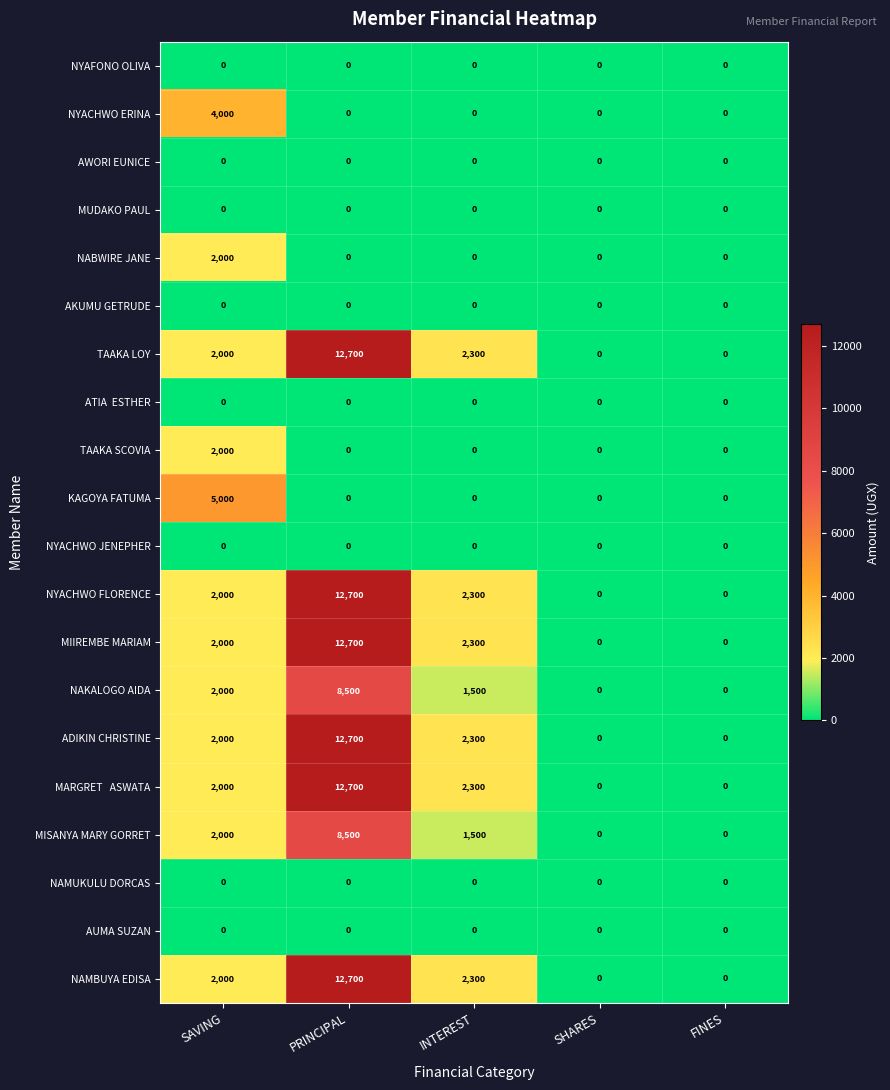

At which category does the chart reach its peak across all series?

PRINCIPAL